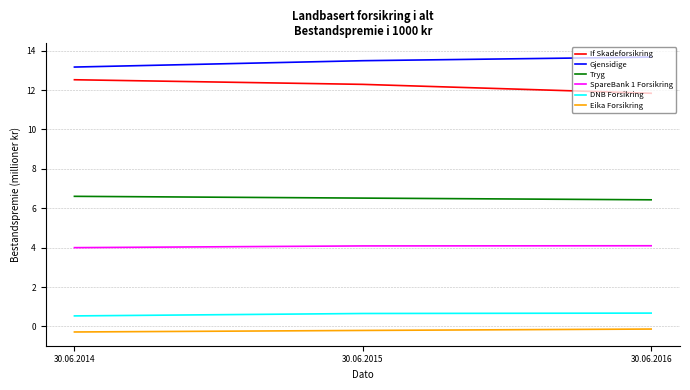

Reading left to right, what are all the values shown in this chart?

If Skadeforsikring: 30.06.2014=12.5	30.06.2015=12.3	30.06.2016=11.8
Gjensidige: 30.06.2014=13.2	30.06.2015=13.5	30.06.2016=13.7
Tryg: 30.06.2014=6.6	30.06.2015=6.5	30.06.2016=6.4
SpareBank 1 Forsikring: 30.06.2014=4.0	30.06.2015=4.1	30.06.2016=4.1
DNB Forsikring: 30.06.2014=0.5	30.06.2015=0.7	30.06.2016=0.7
Eika Forsikring: 30.06.2014=-0.3	30.06.2015=-0.2	30.06.2016=-0.1